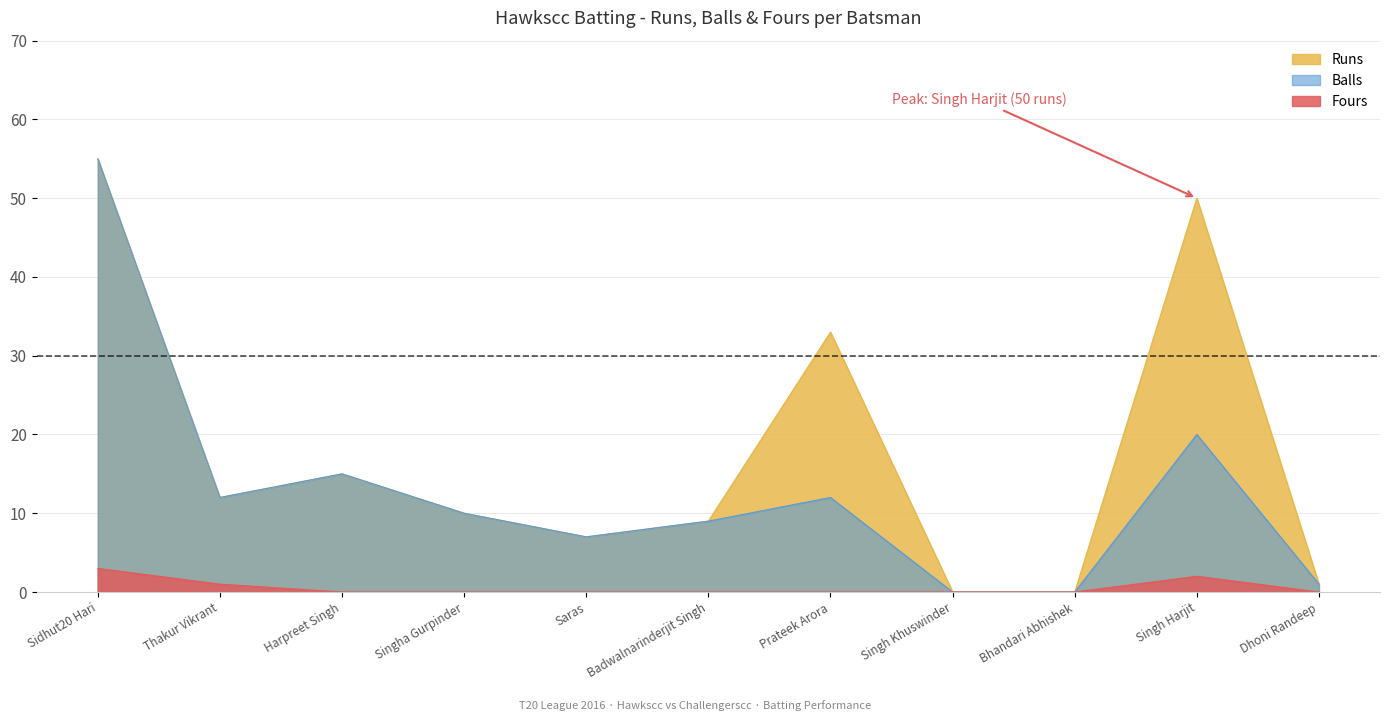

What is the label of the 8th point from the right?

Singha Gurpinder